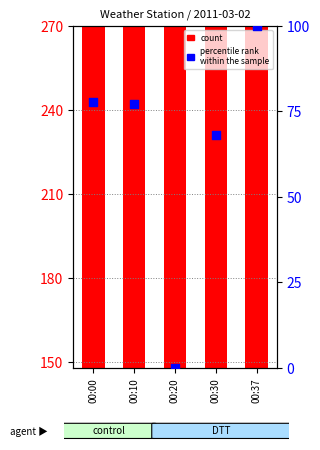

What is the total value across all series at 00:00?

932.8